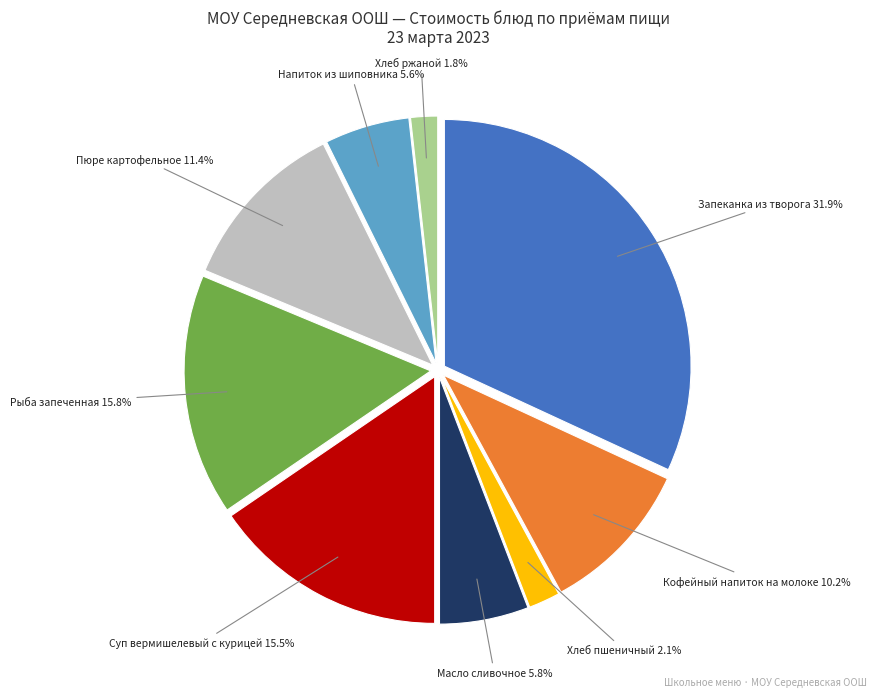

Is there any slice that represents more than half of the pie?

No